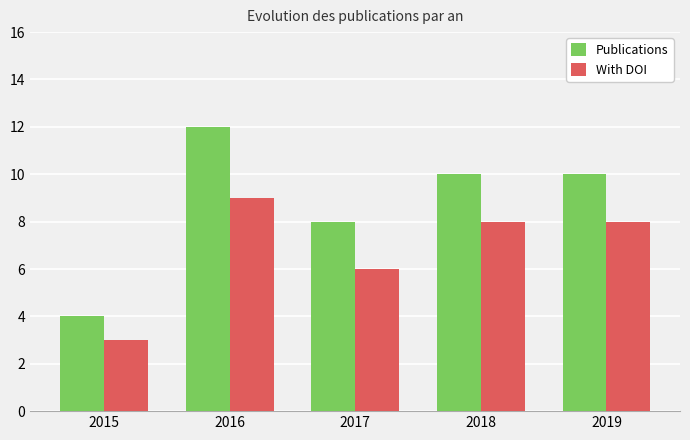

List the series in order of their peak value, highest first.

Publications, With DOI